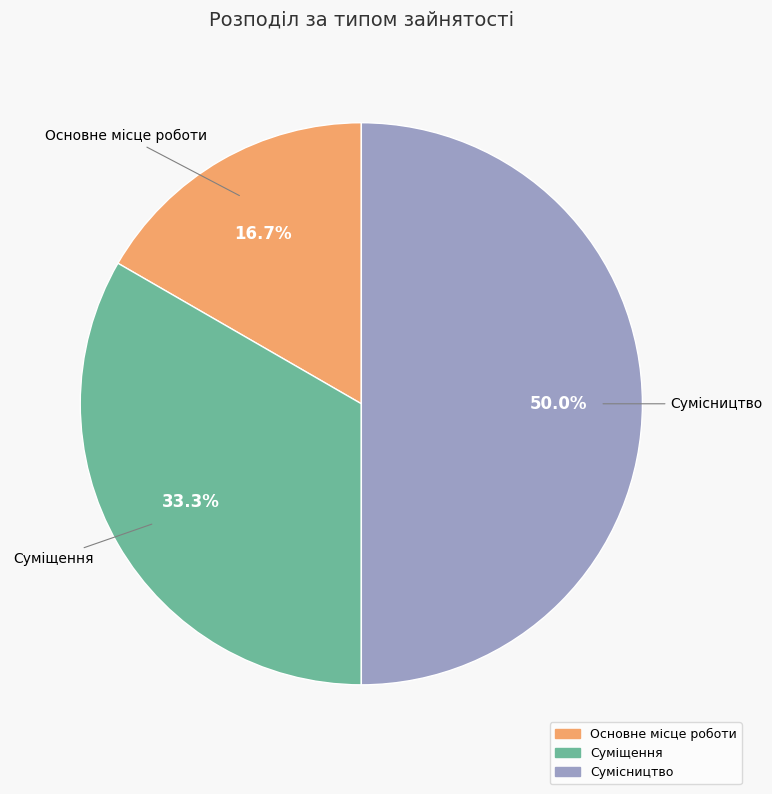

Which slice is the largest?

Сумісництво